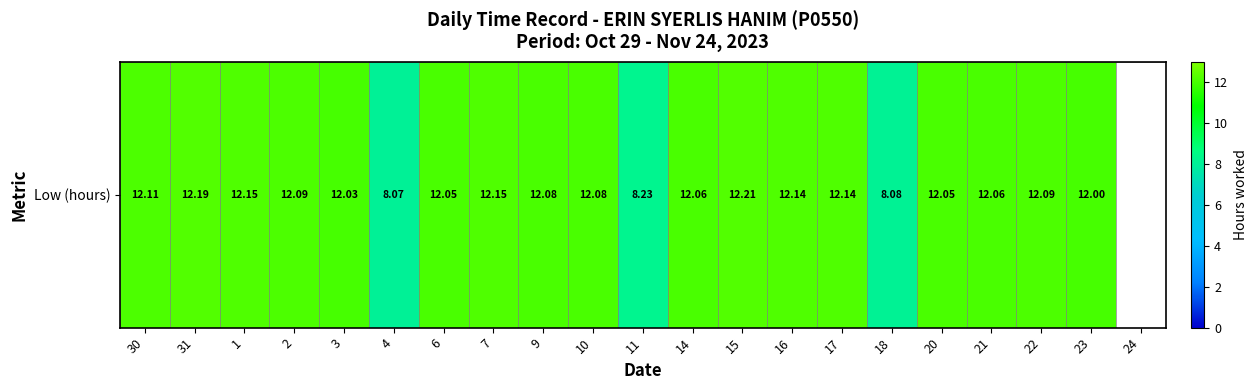

List the labels in order of value, smallest first.

4, 18, 11, 23, 3, 6, 20, 14, 21, 9, 10, 2, 22, 30, 16, 17, 1, 7, 31, 15, 24